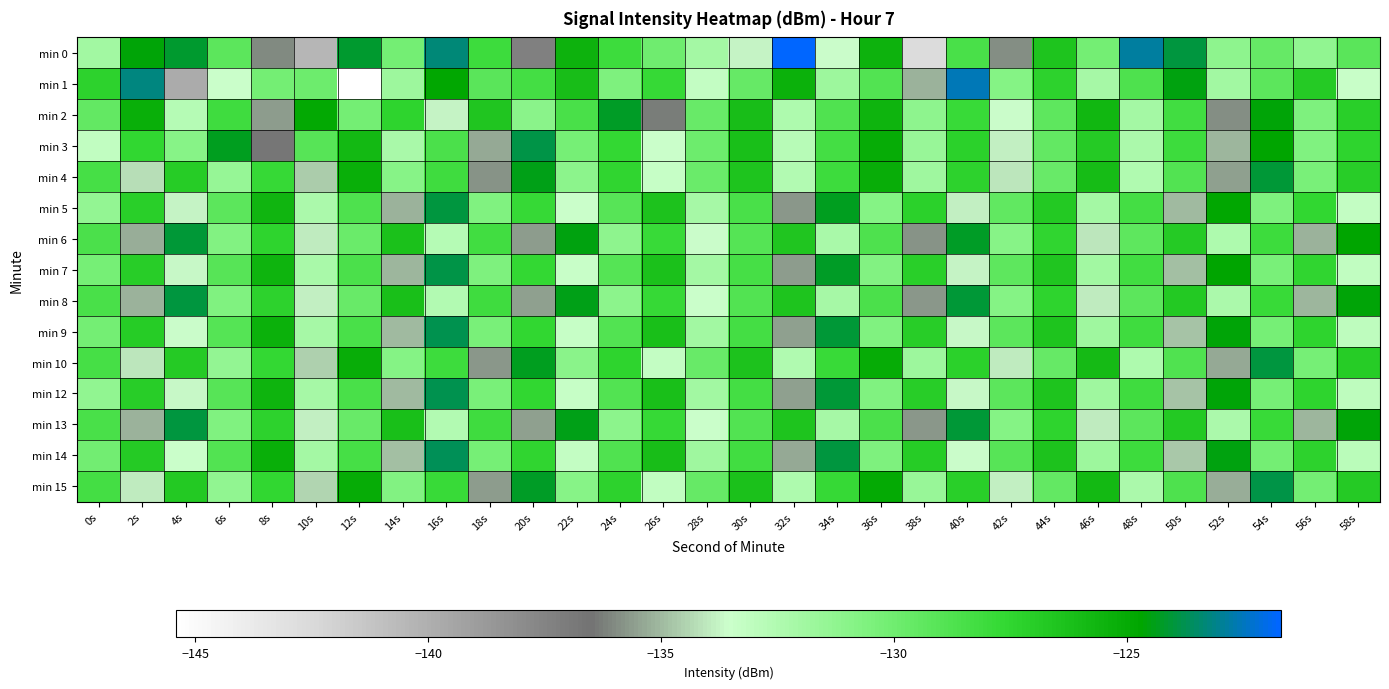

Which has a higher value, 18s or 20s?

18s